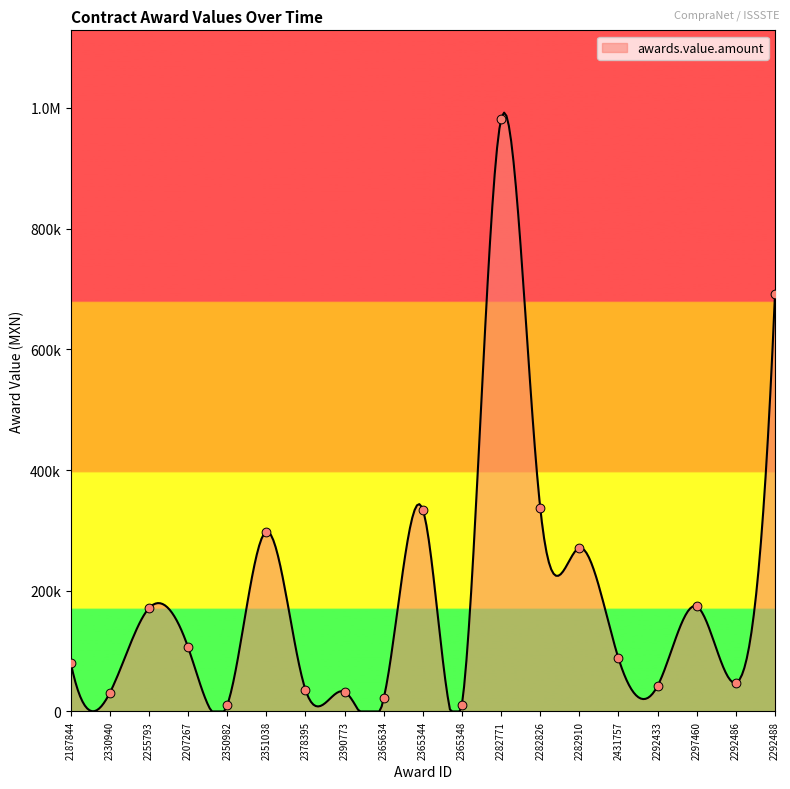

What is the change in value from 2330940 to 2378395?

+5086.0